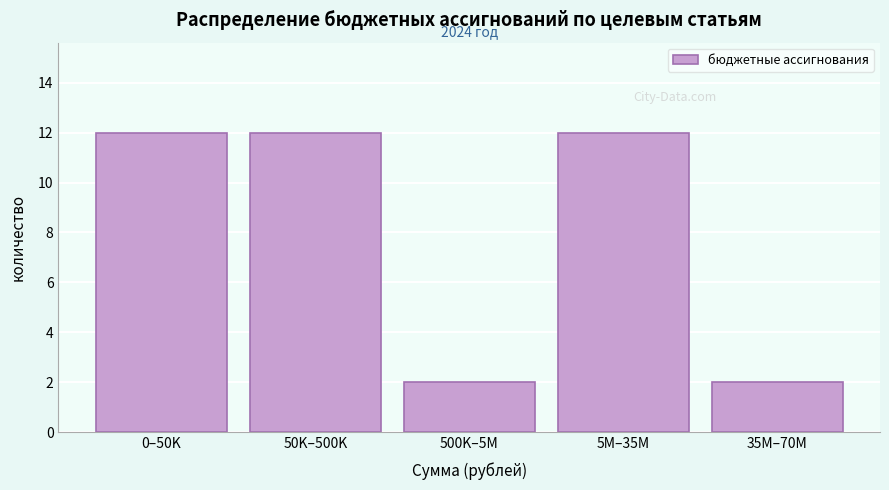

Reading right to left, what are all the values shown in this chart?

35M–70M=2	5M–35M=12	500K–5M=2	50K–500K=12	0–50K=12